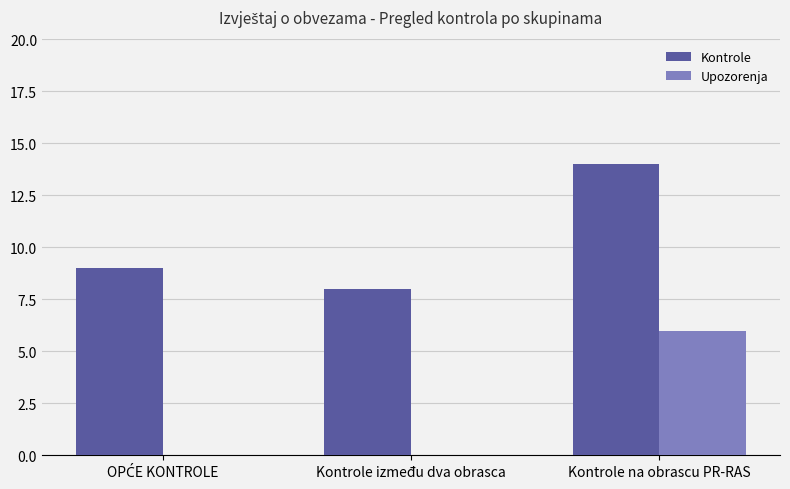

At which category is the sum across all series the highest?

Kontrole na obrascu PR-RAS